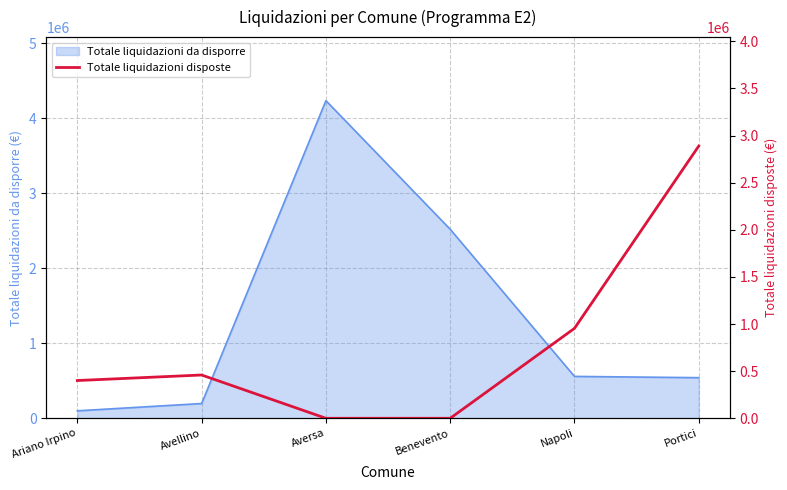

At which category does the chart reach its minimum across all series?

Aversa